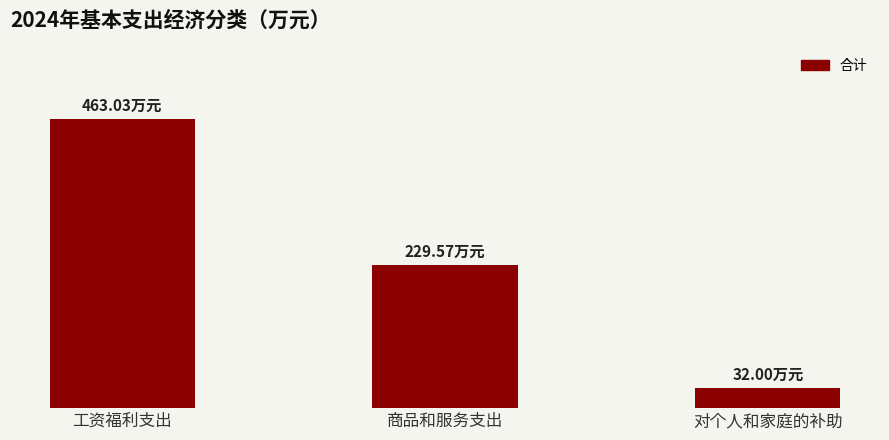

At which label does the data first exceed 229?

工资福利支出